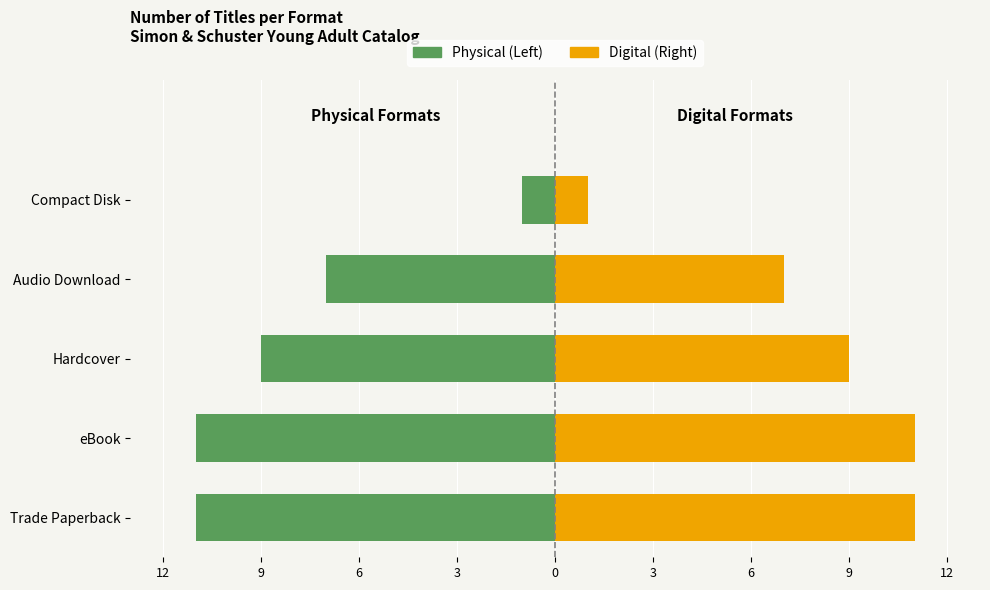

Is the value of Trade/Hardcover Formats at eBook greater than the value of Digital/Audio Formats at Audio Download?

No